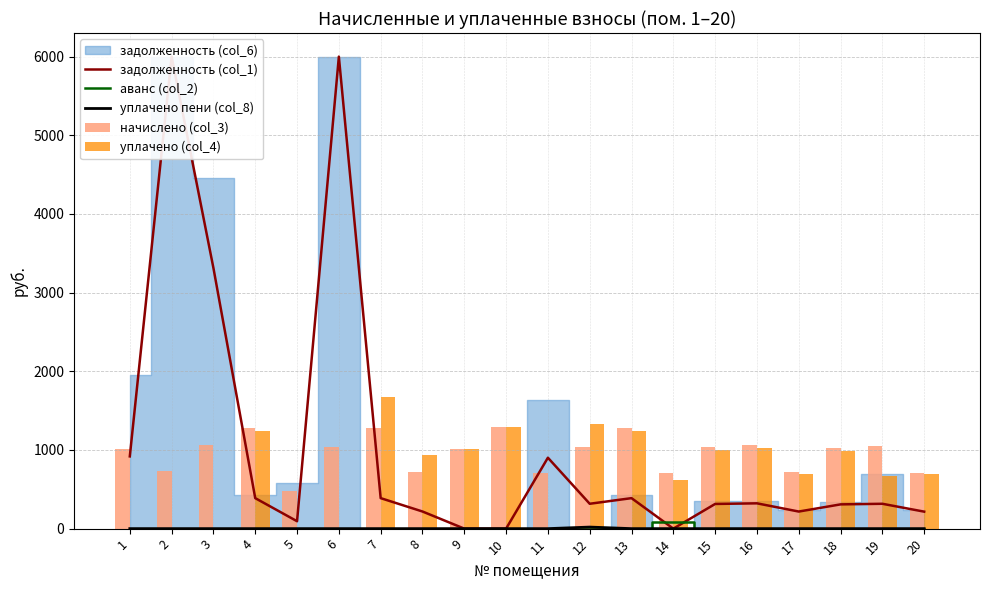

The value of аванс (col_2) at 7 is 0.0. True or false?

True